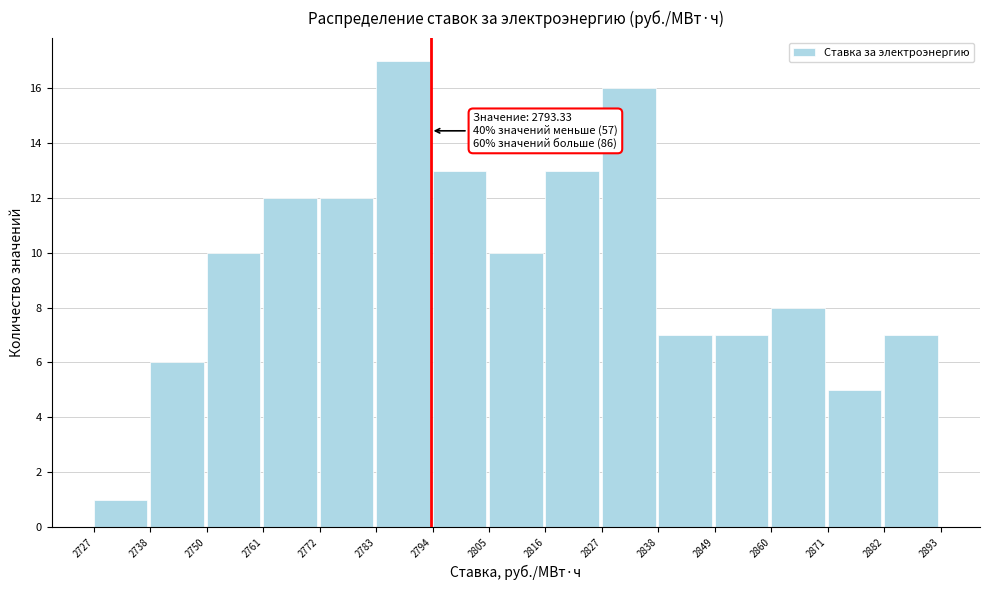

Over which range of the x-axis is the bar tallest?

2783 to 2794